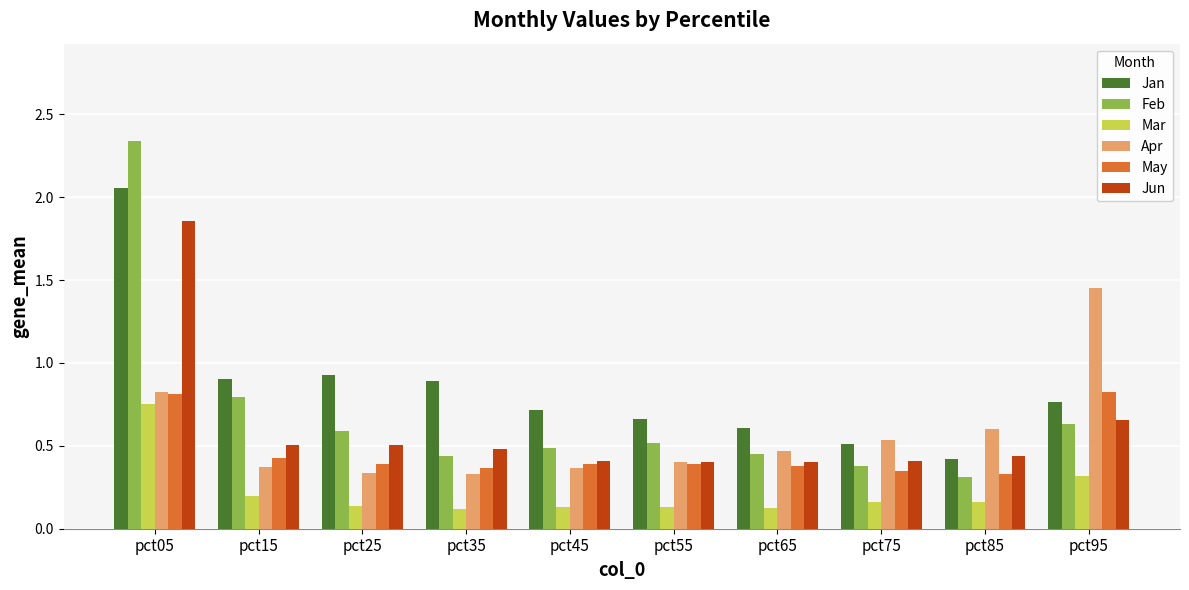

At which category is the sum across all series the highest?

pct05